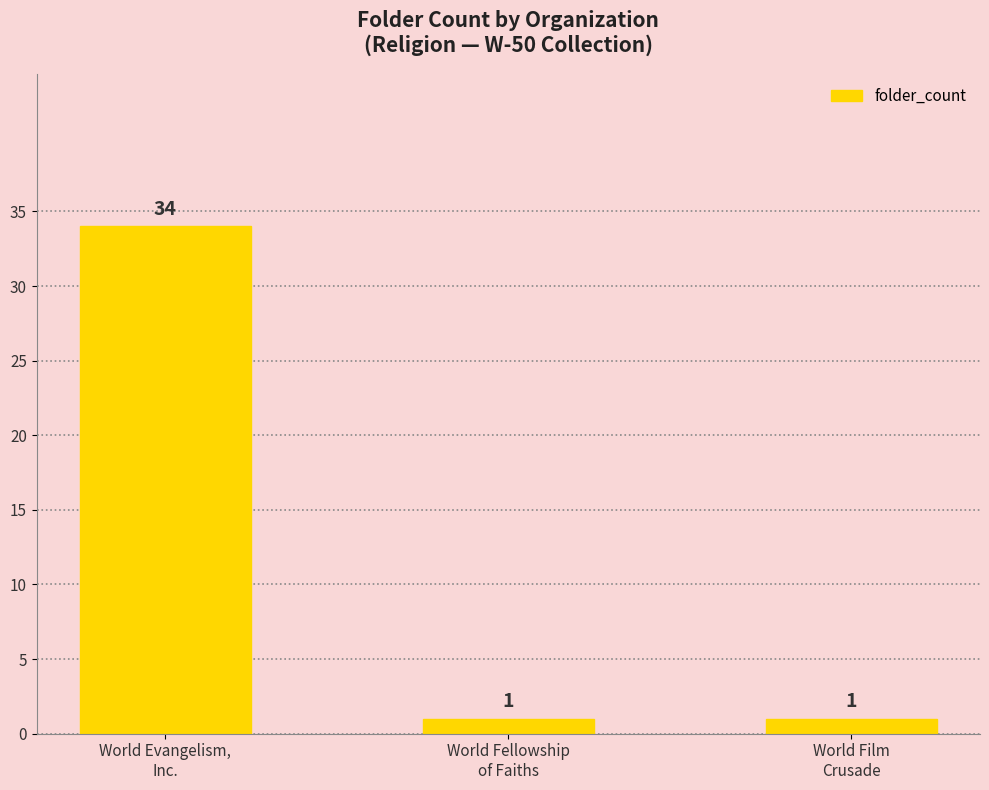

What is the sum of all values?

36